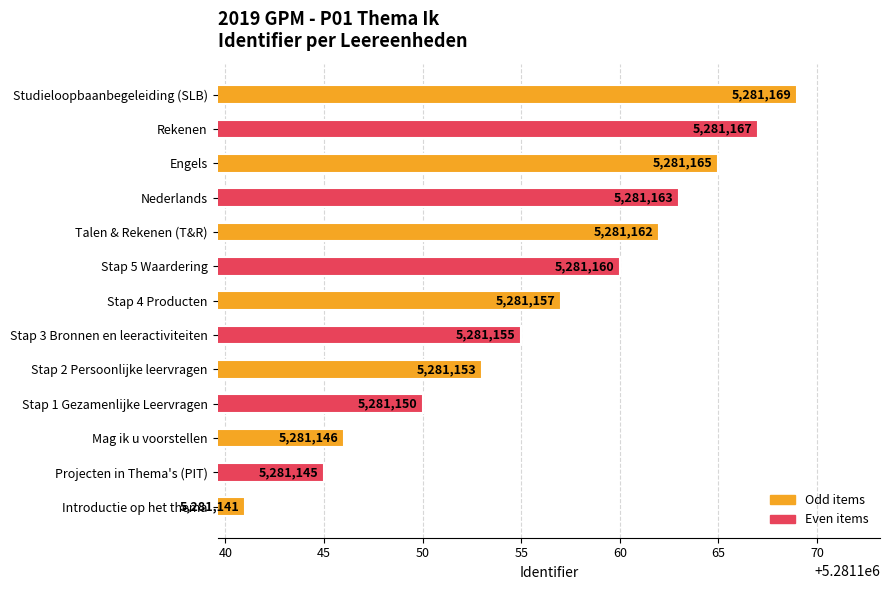

Rank the categories by value from highest to lowest.

Studieloopbaanbegeleiding (SLB), Rekenen, Engels, Nederlands, Talen & Rekenen (T&R), Stap 5 Waardering, Stap 4 Producten, Stap 3 Bronnen en leeractiviteiten, Stap 2 Persoonlijke leervragen, Stap 1 Gezamenlijke Leervragen, Mag ik u voorstellen, Projecten in Thema's (PIT), Introductie op het thema